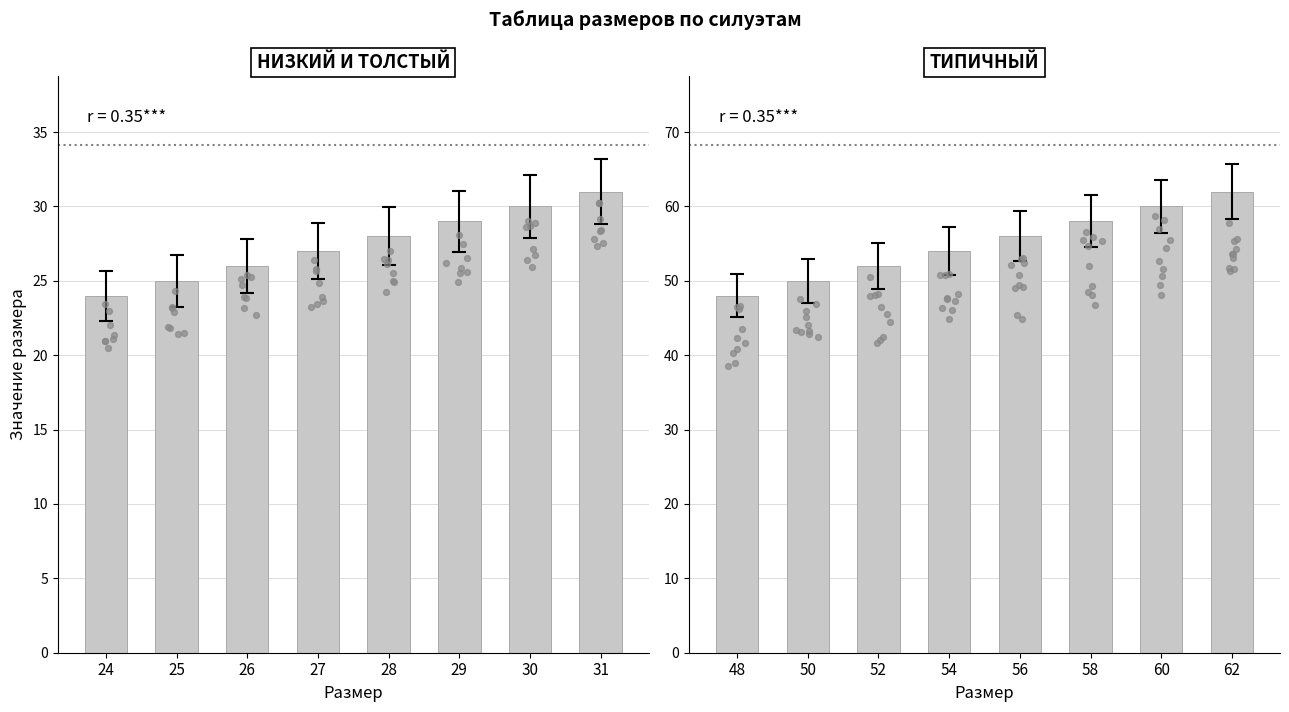

Which series has the largest total across all categories?

ТИПИЧНЫЙ